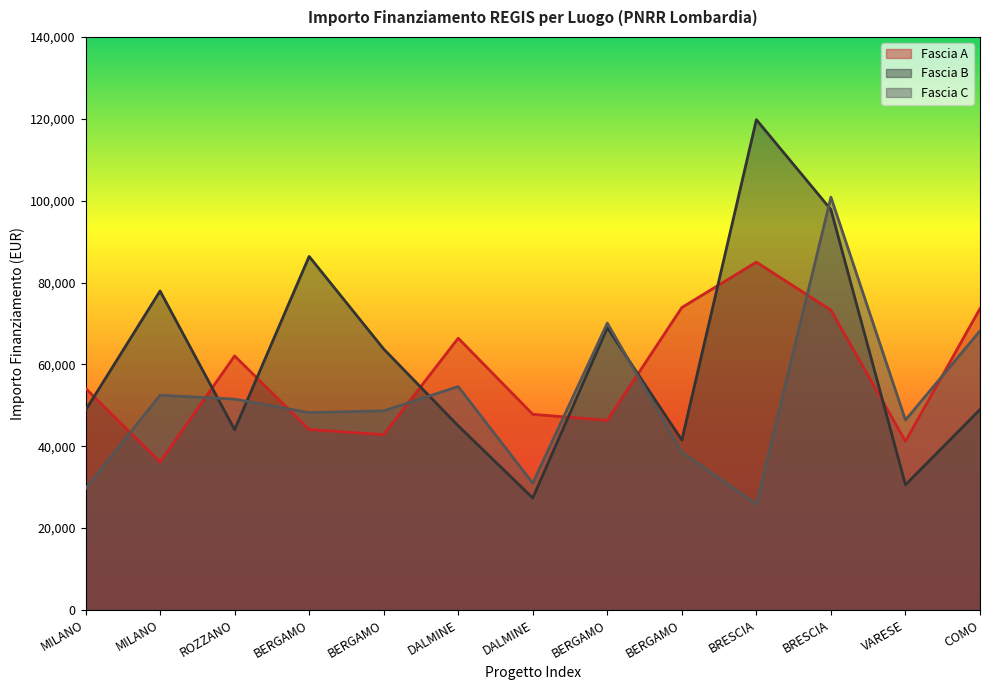

What are all the series names shown in the legend?

Fascia A, Fascia B, Fascia C